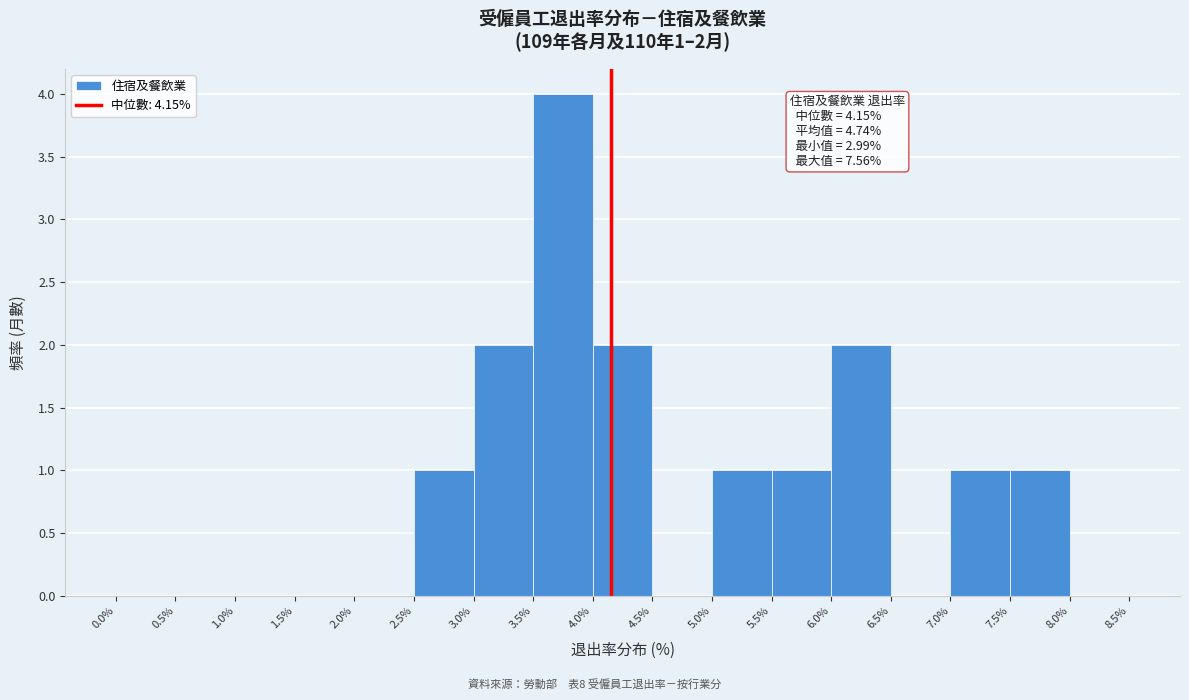

Over which range of the x-axis is the bar tallest?

3.5% to 4.0%